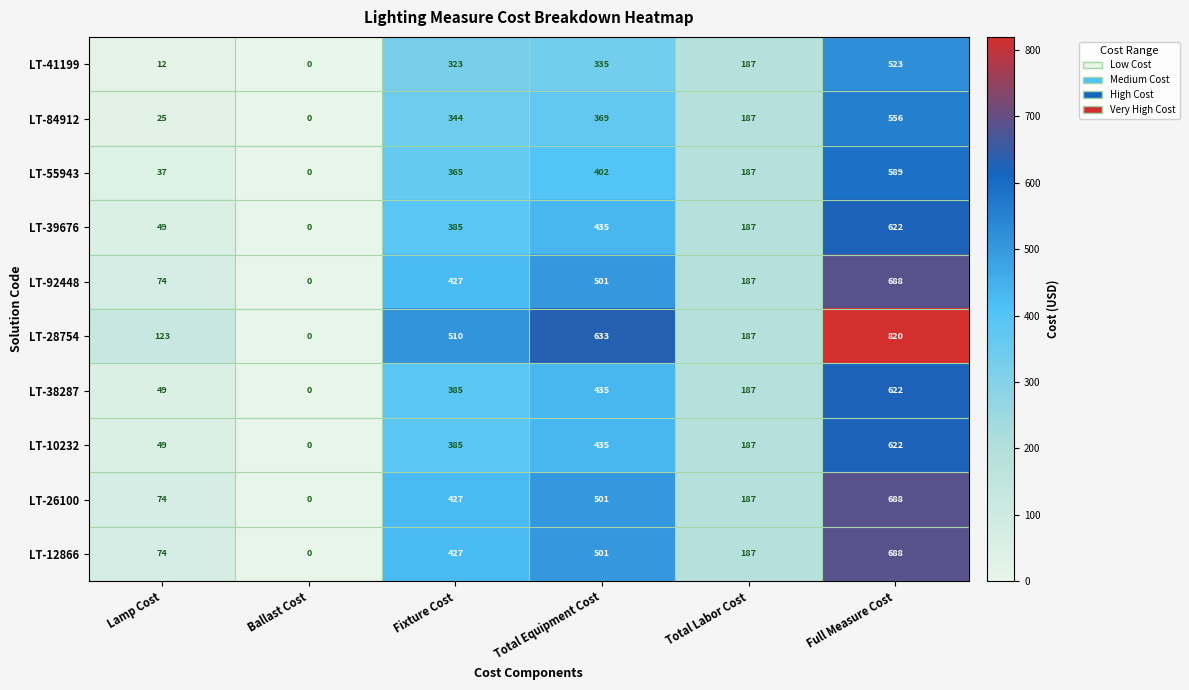

What is the difference between the LT-41199 values at Fixture Cost and Lamp Cost?

311